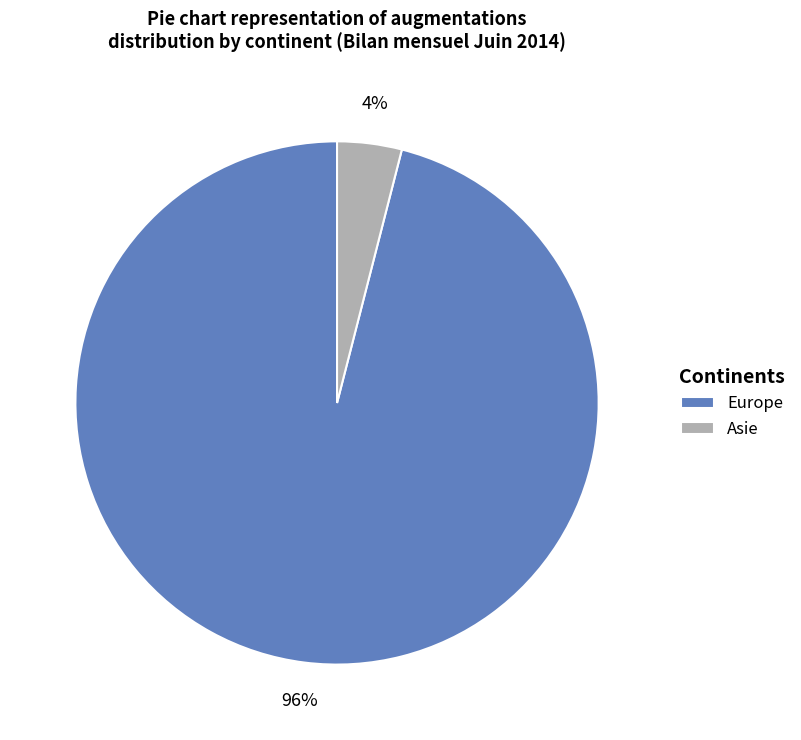

To the nearest percent, what percentage of the pie is Europe?

96%